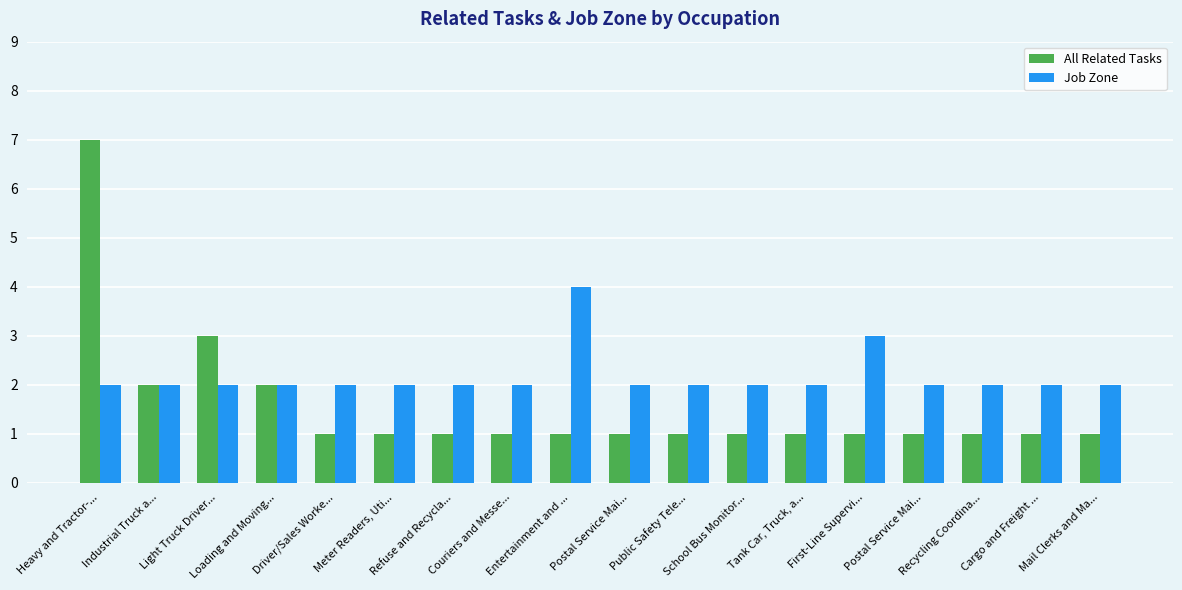

List the labels in order of Job Zone value, largest first.

Entertainment and ..., First-Line Supervi..., Heavy and Tractor-..., Industrial Truck a..., Light Truck Driver..., Loading and Moving..., Driver/Sales Worke..., Meter Readers, Uti..., Refuse and Recycla..., Couriers and Messe..., Postal Service Mai..., Public Safety Tele..., School Bus Monitor..., Tank Car, Truck, a..., Postal Service Mai..., Recycling Coordina..., Cargo and Freight ..., Mail Clerks and Ma...